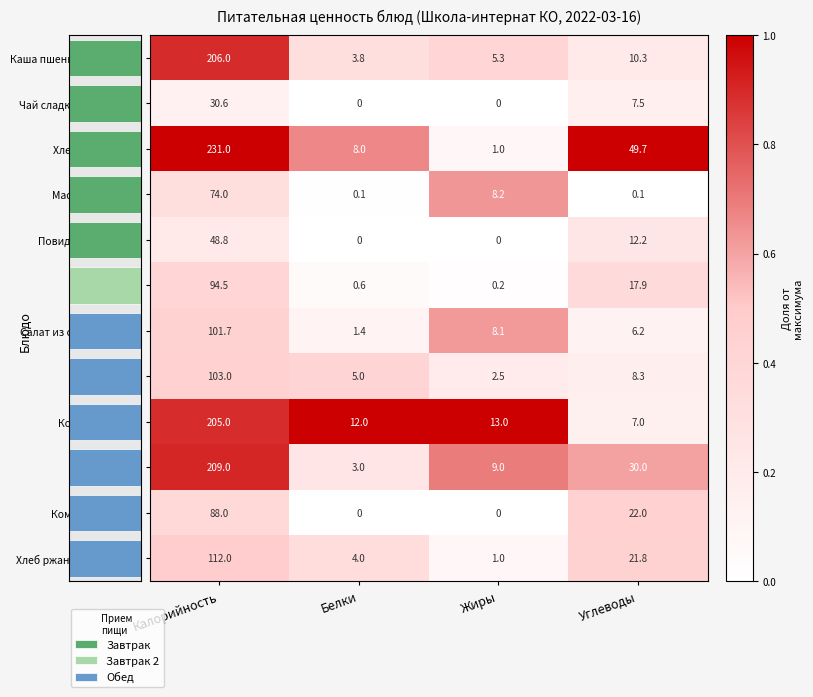

What is the average value of the Каша пшенная на молоке series?

56.4